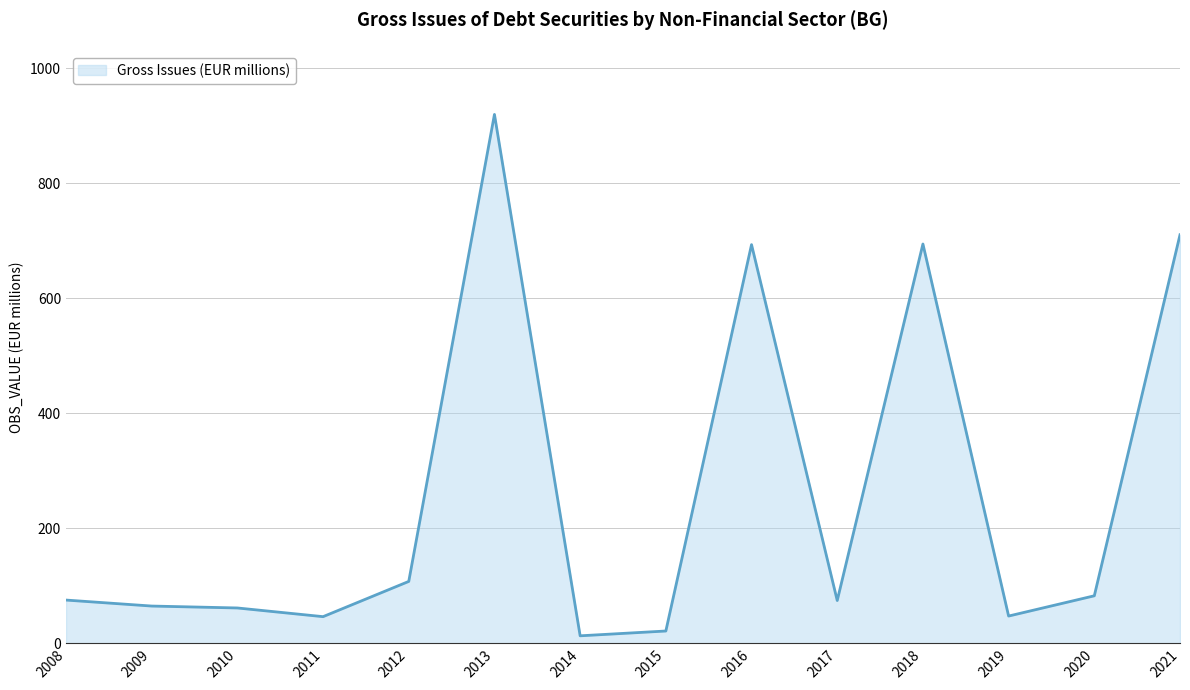

What value does the data have at 2013?

920.1